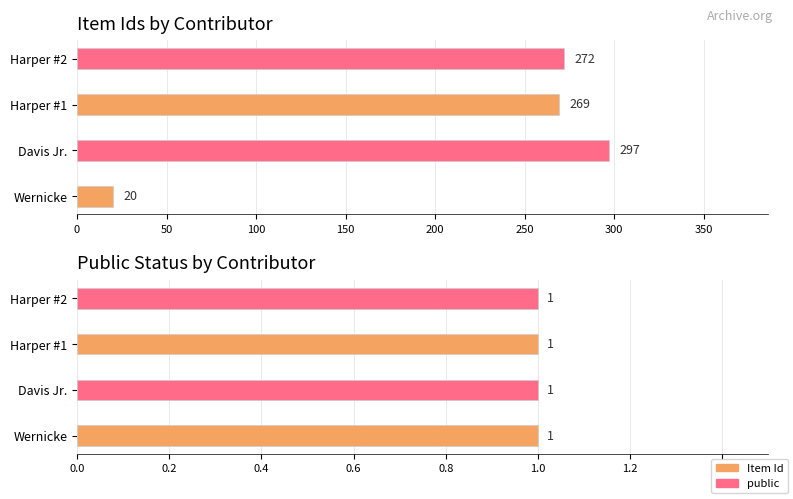

Between 50 and 150, which series saw the biggest shift?

Item Id